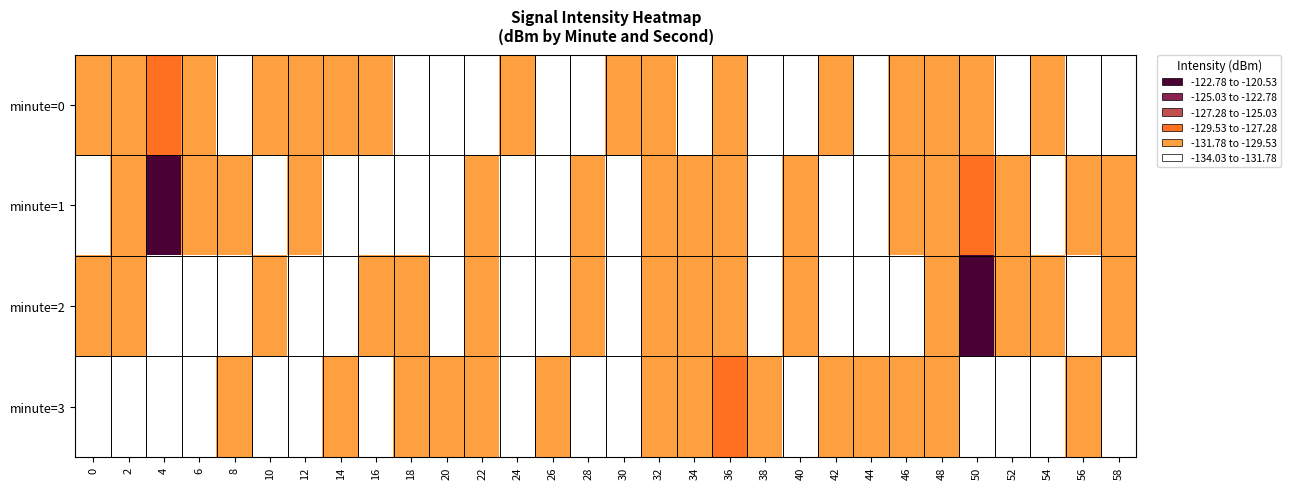

Which has a higher value, 18 or 46?

46